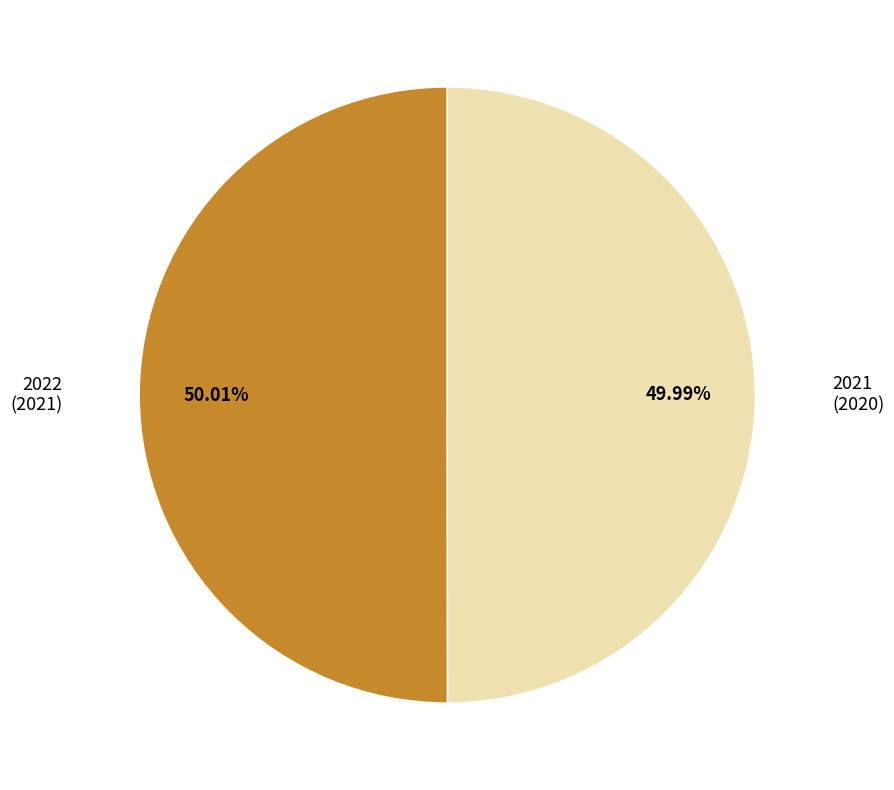

What percentage is the 2021 slice, to the nearest percent?

50%